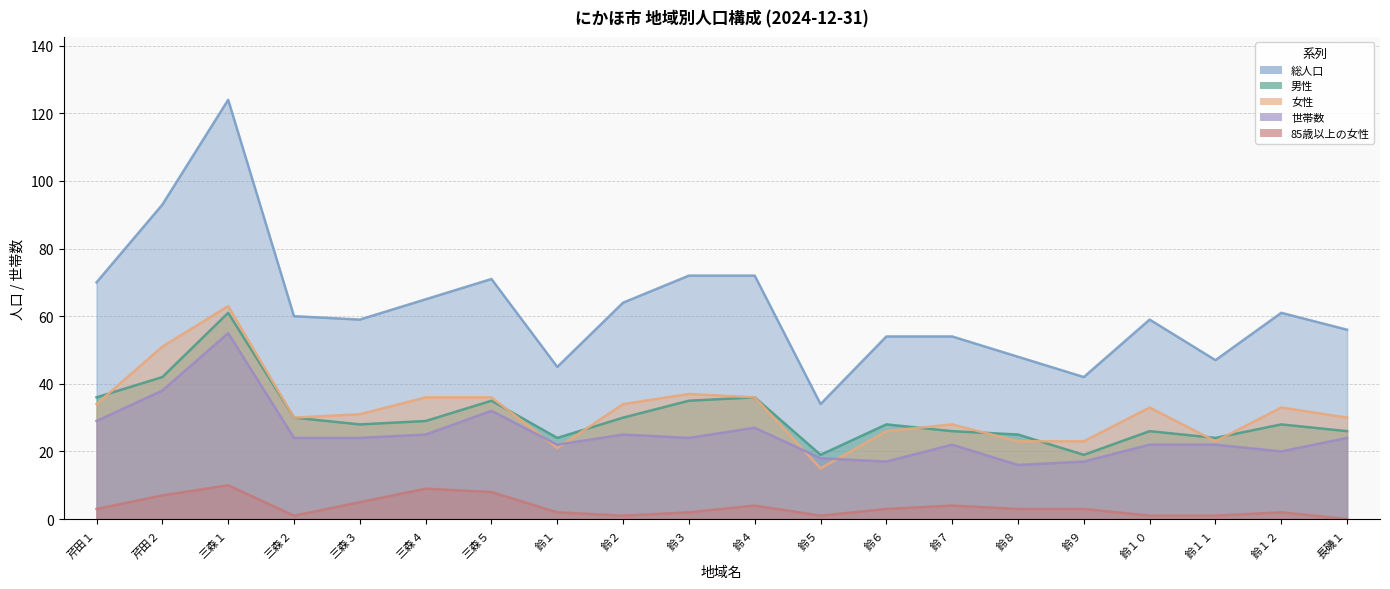

True or false: 女性 and 総人口 intersect in this chart.

False